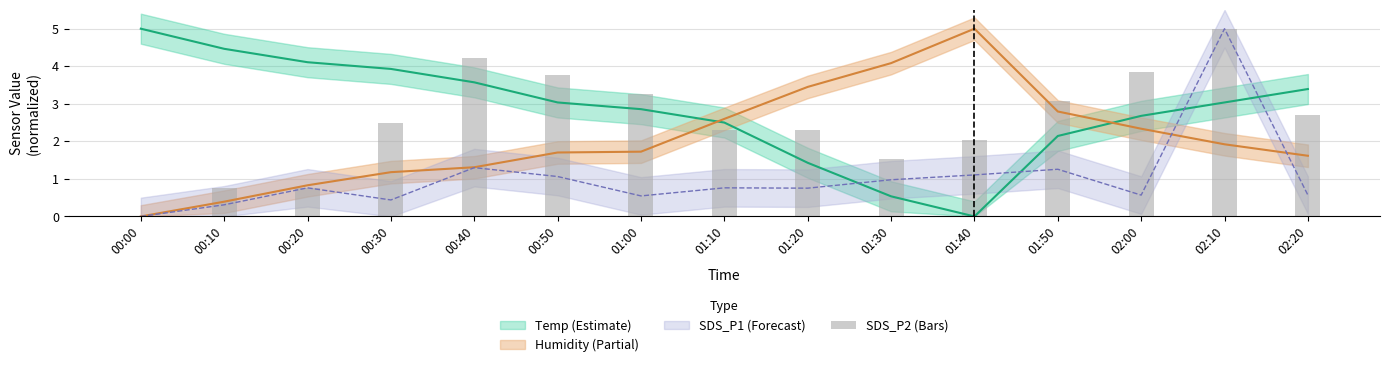

What is the label of the 4th bar from the left?

00:30